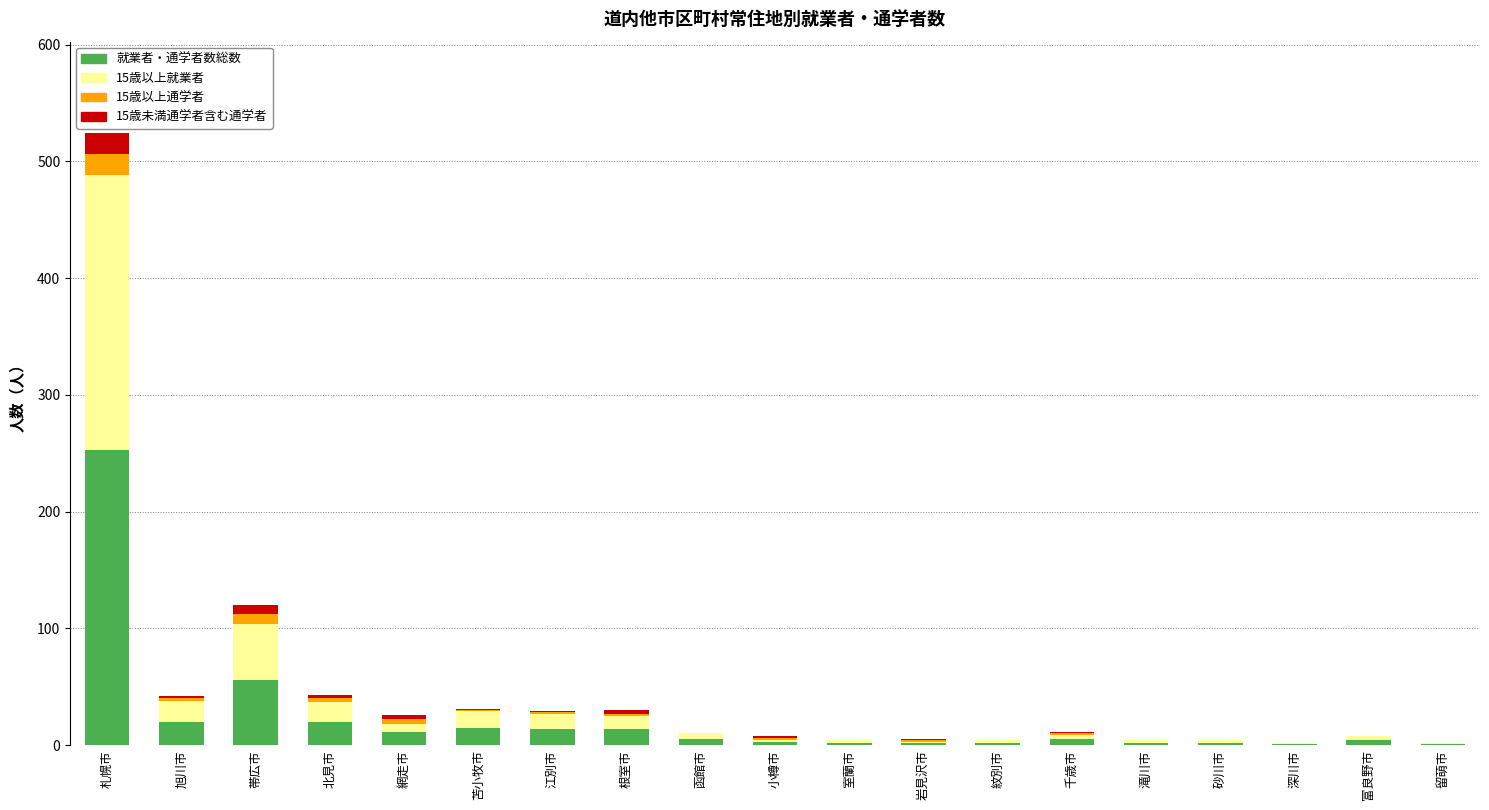

Is it true that 就業者・通学者数総数 equals 20 at 北見市?

True